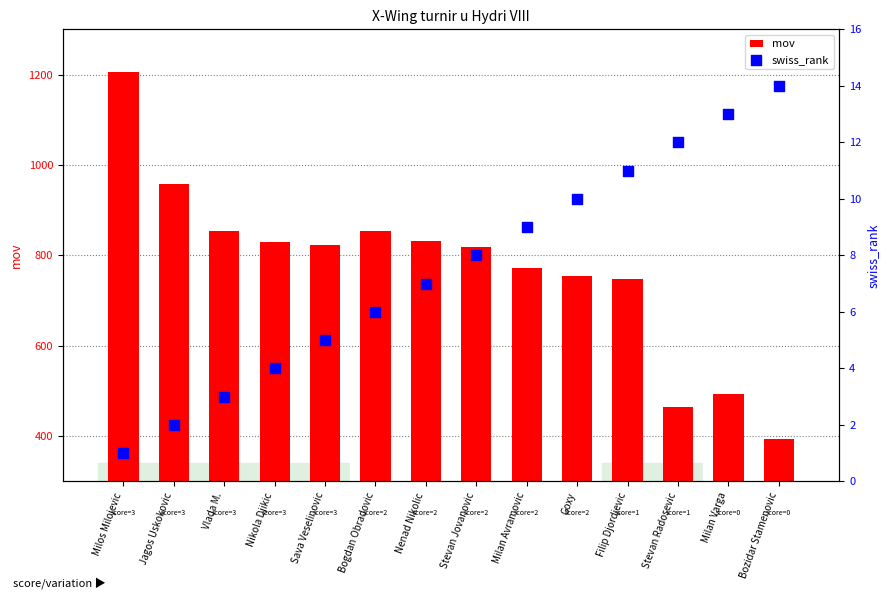

What is the total value across all series at Nikola Djikic?

834